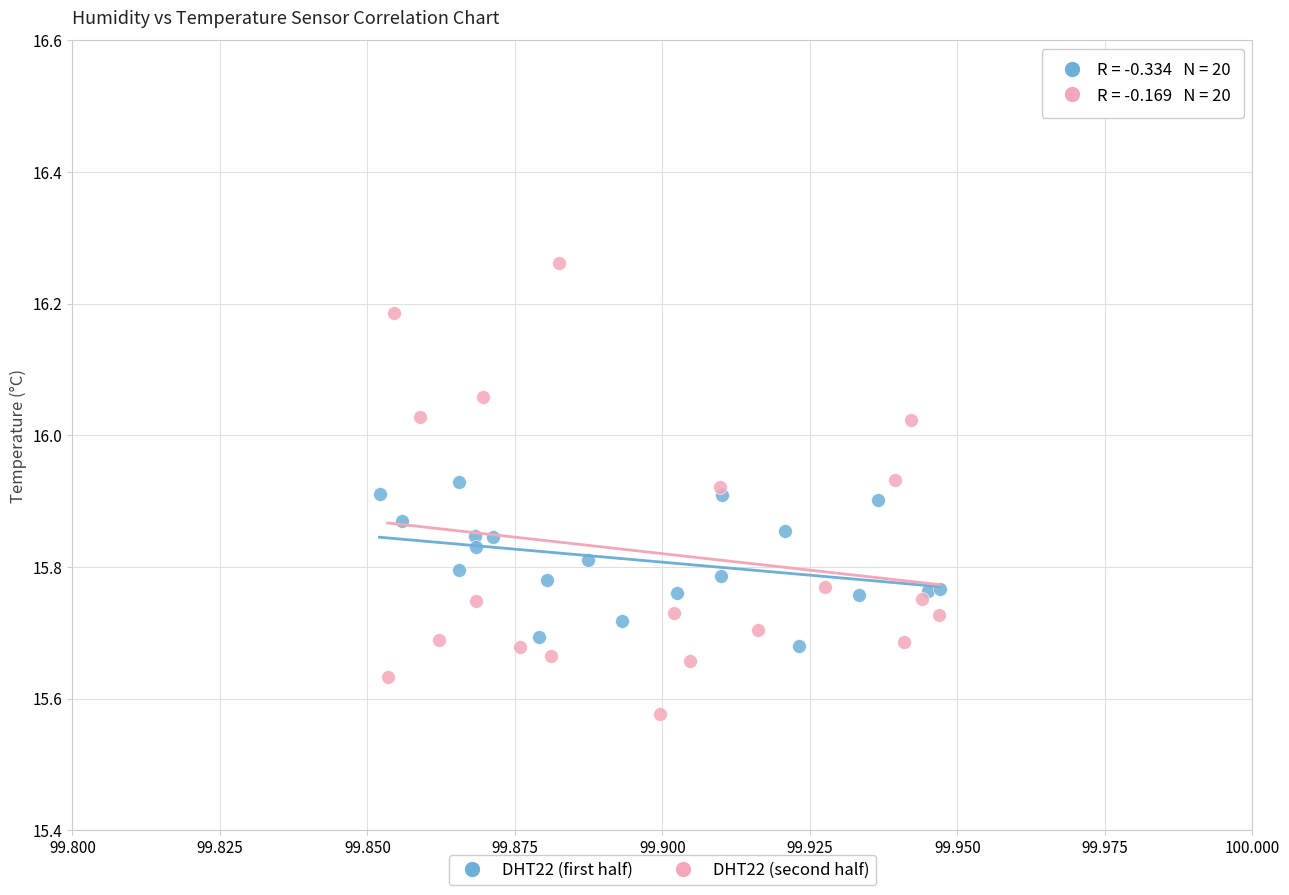

Which series has the widest spread of Y values?

DHT22 (second half)